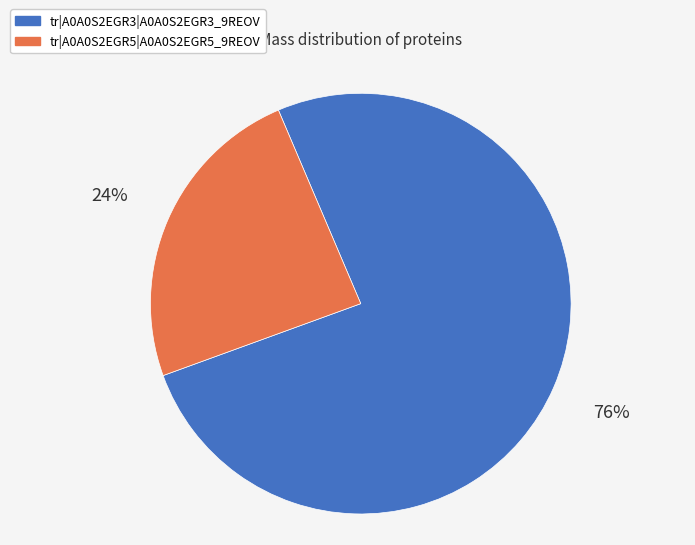

To the nearest percent, what is the difference between the tr|A0A0S2EGR5|A0A0S2EGR5_9REOV and tr|A0A0S2EGR3|A0A0S2EGR3_9REOV slice percentages?

52%